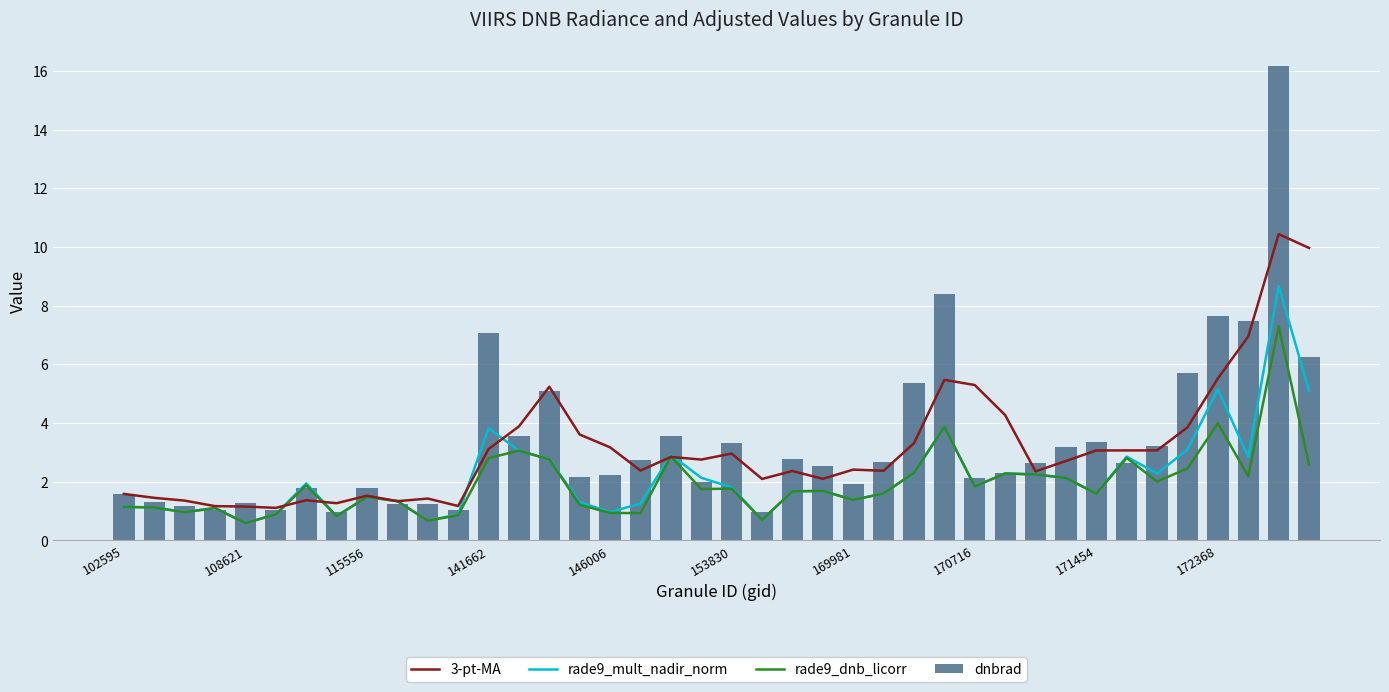

Which category has the highest value in the dnbrad series?

38